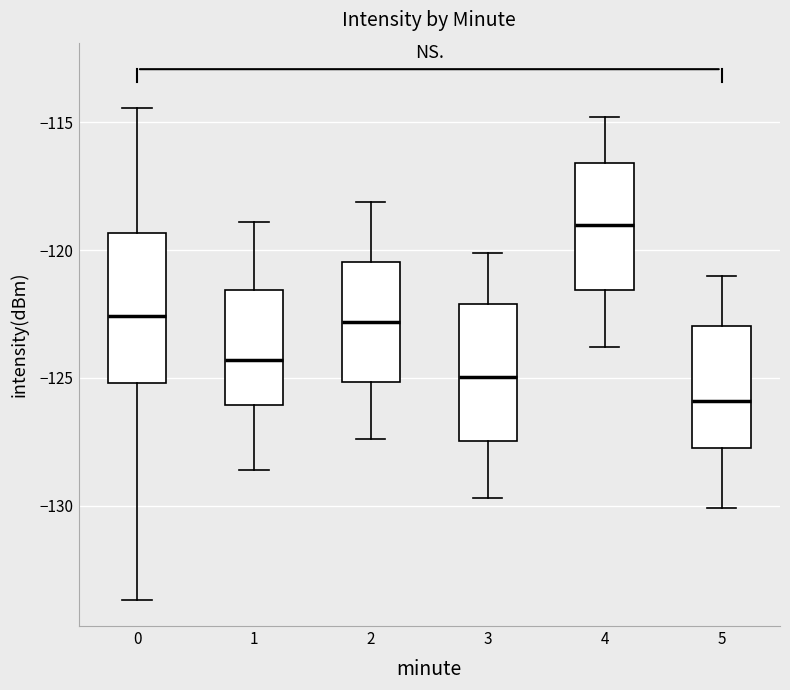

Where does the lower whisker of the box at x = 2 end on the y-axis? The values are not printed on the chart, so give them approximately, as read against the axis.

-127.5